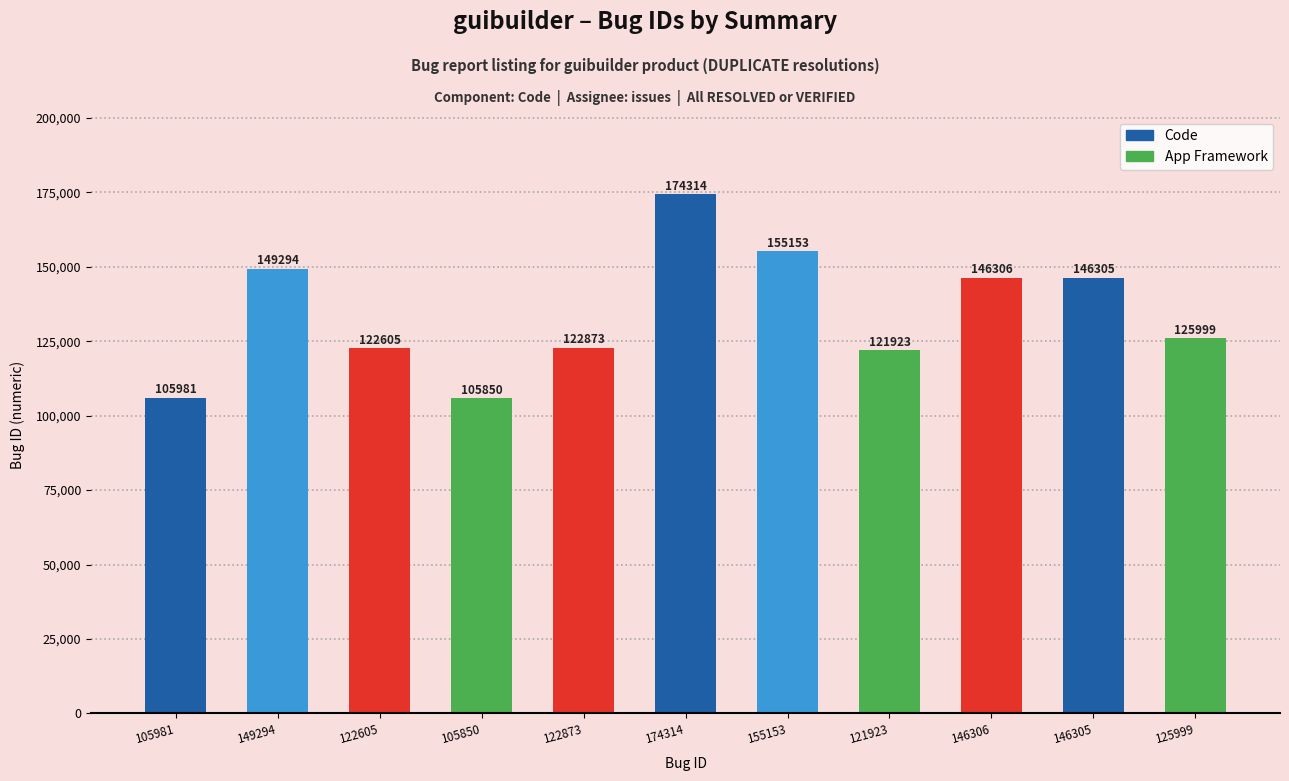

Read the value at 149294.

149294